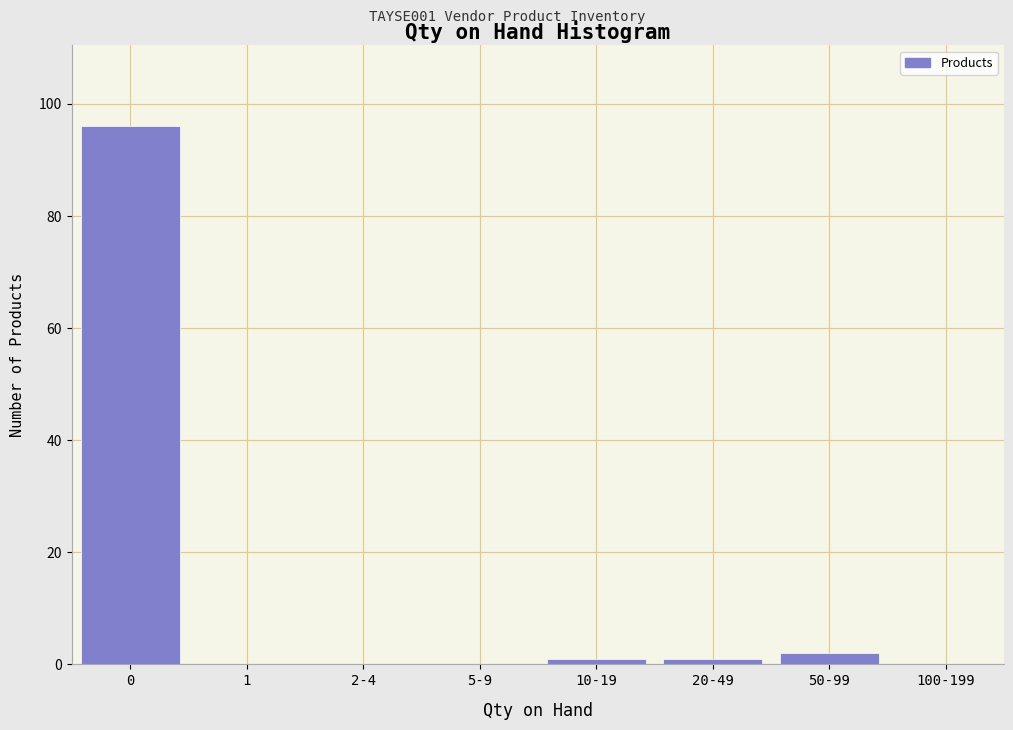

Reading left to right, transcribe all the data shown in this chart.

0=96	1=0	2-4=0	5-9=0	10-19=1	20-49=1	50-99=2	100-199=0